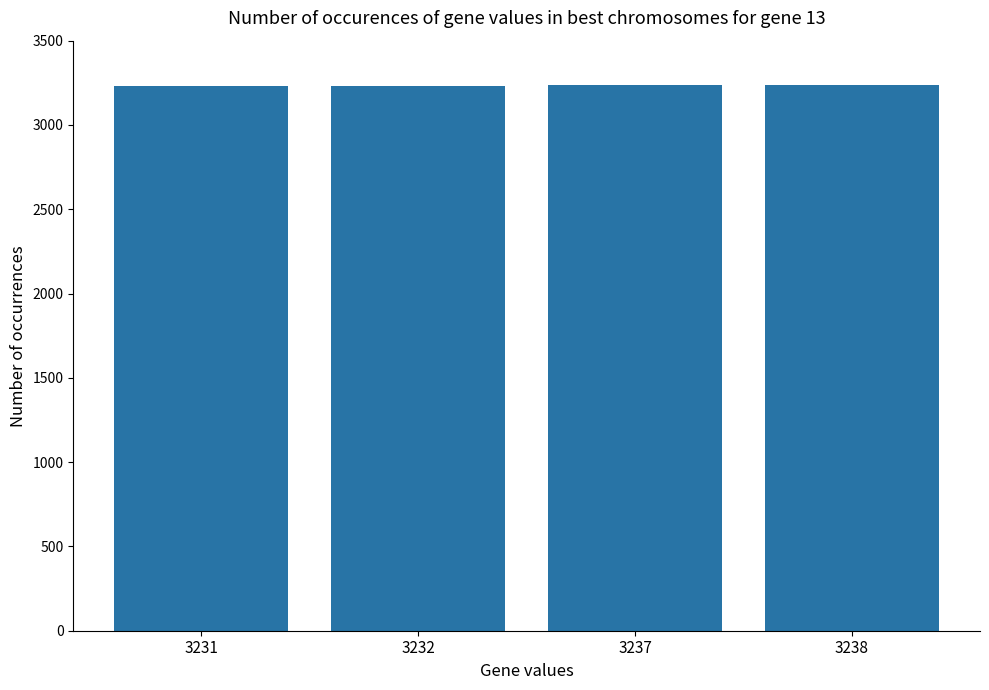

Count the values in the range 3232 to 3238.

3